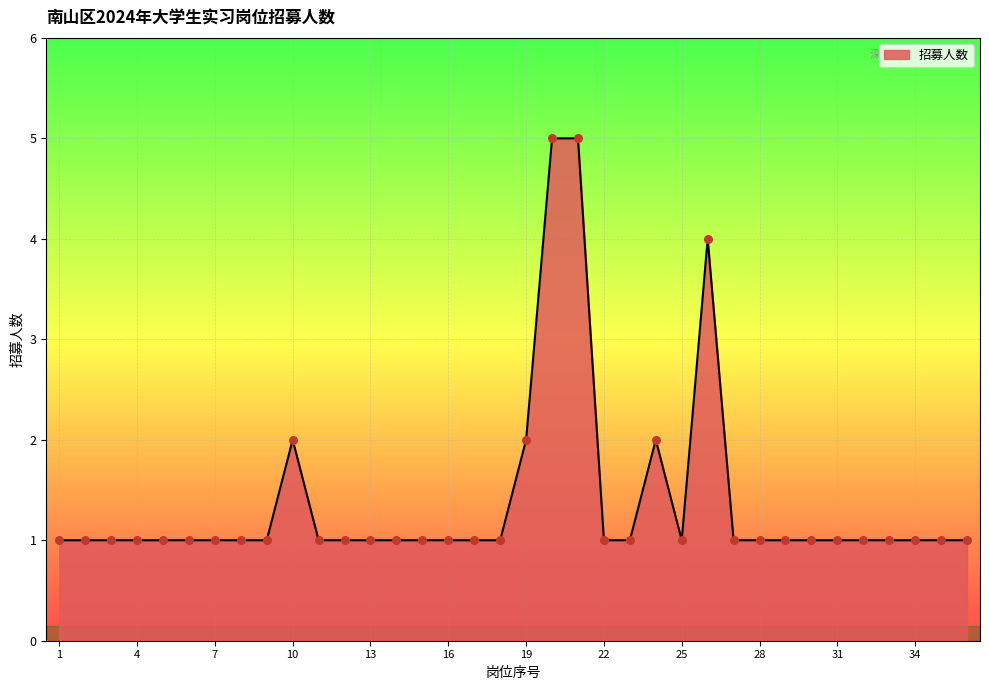

What is the difference between the maximum and minimum values?

4